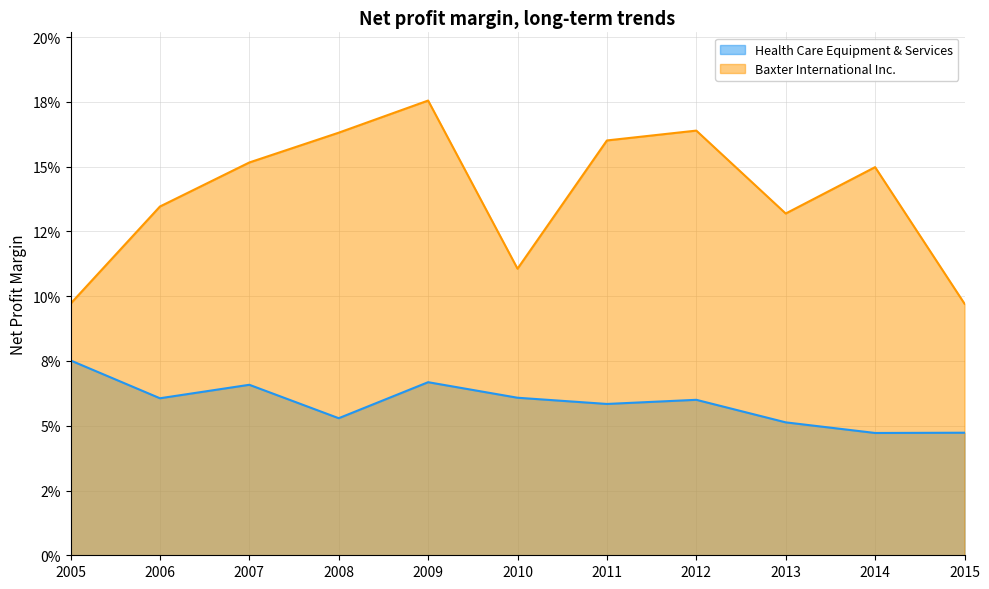

What is the value of the Baxter International Inc. point at the 7th from the left?

0.2